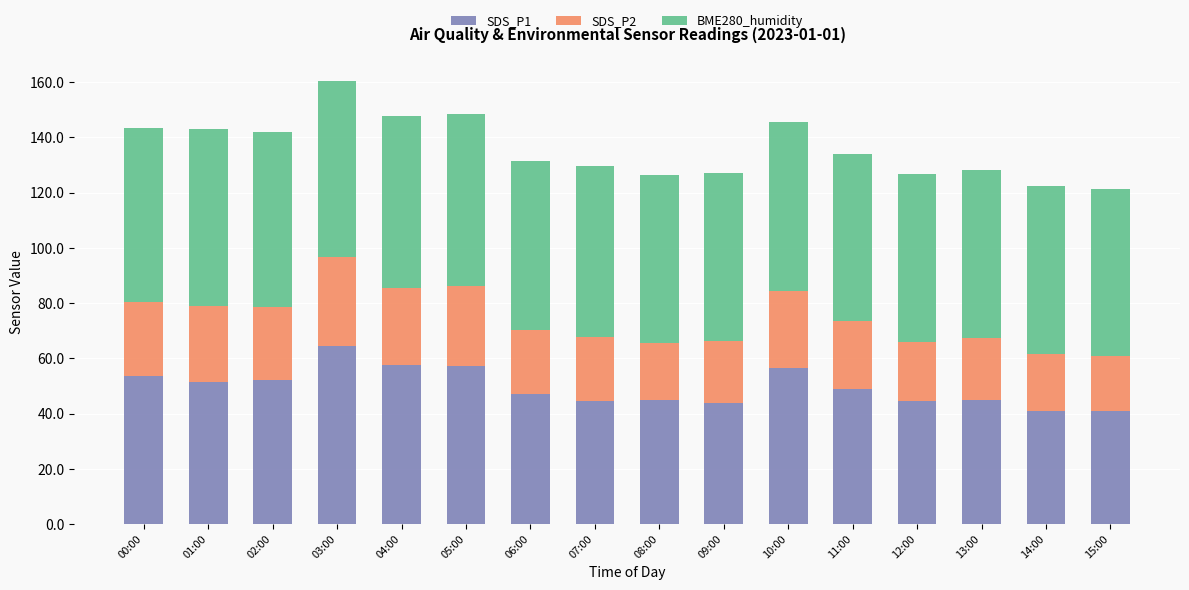

At which category is the sum across all series the highest?

03:00